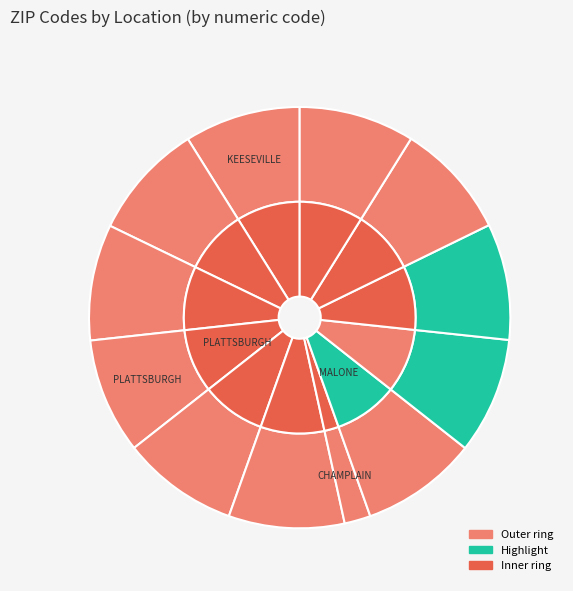

Rank the categories by value from highest to lowest.

MALONE, WEST CHAZY, TUPPER LAKE, SARANAC LAKE, PERU NY, MORRISONVILLE, LAKE PLACID, KEESEVILLE, CHAZY NY, PLATTSBURGH, TICONDEROGA, CHAMPLAIN